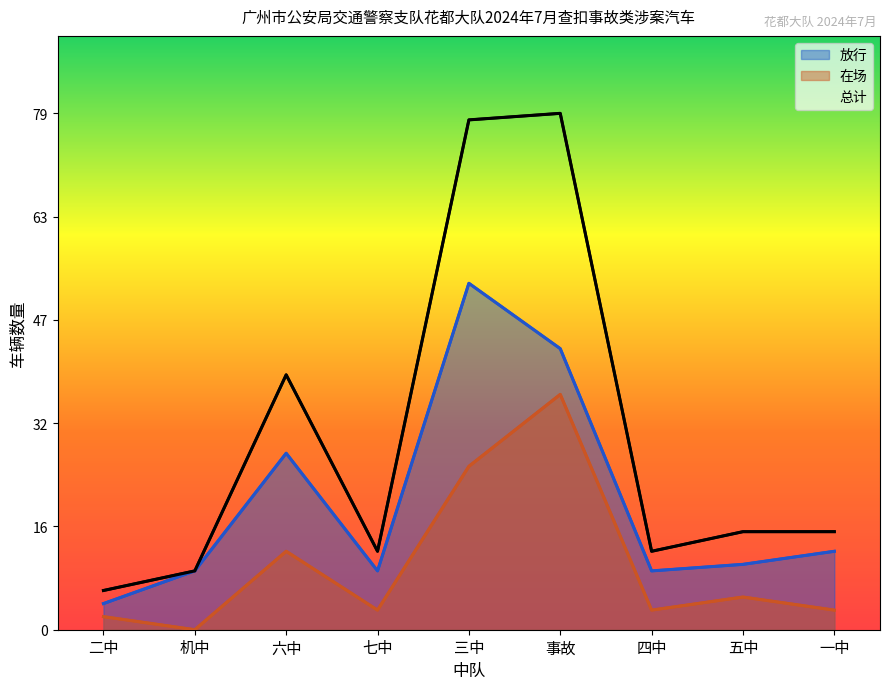

True or false: 放行 has a value of 26 at 事故.

False